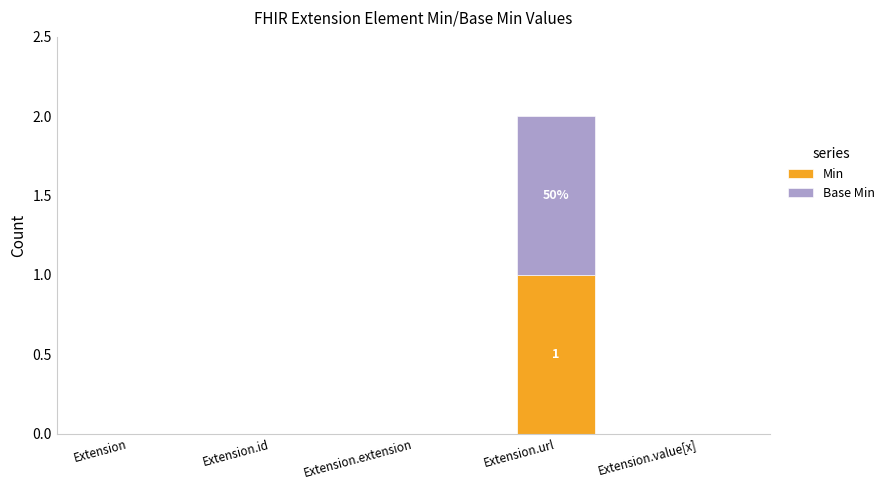

At which category is the sum across all series the highest?

Extension.url